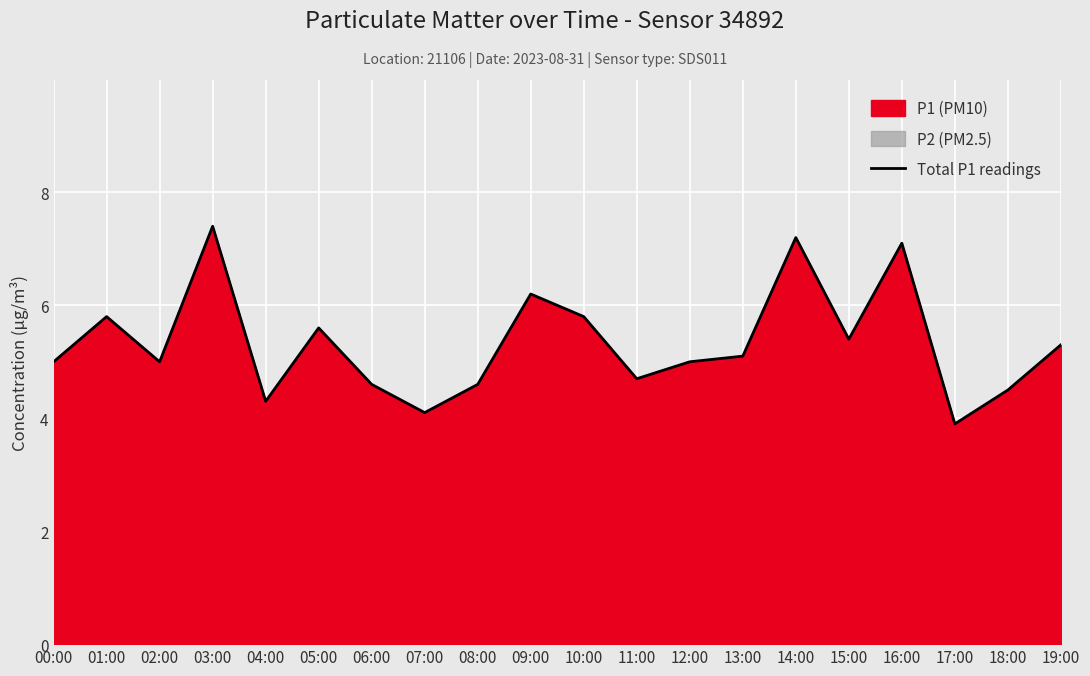

At which category does the chart reach its minimum across all series?

17:00